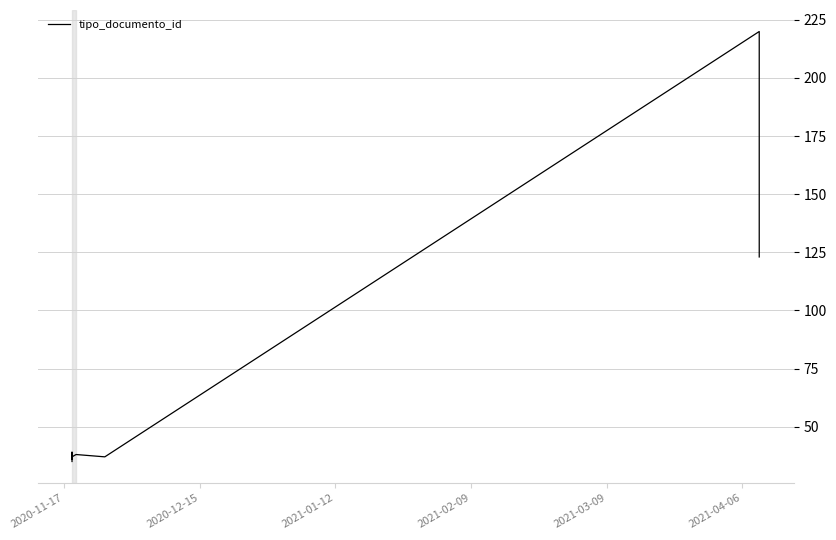

What is the average value?

67